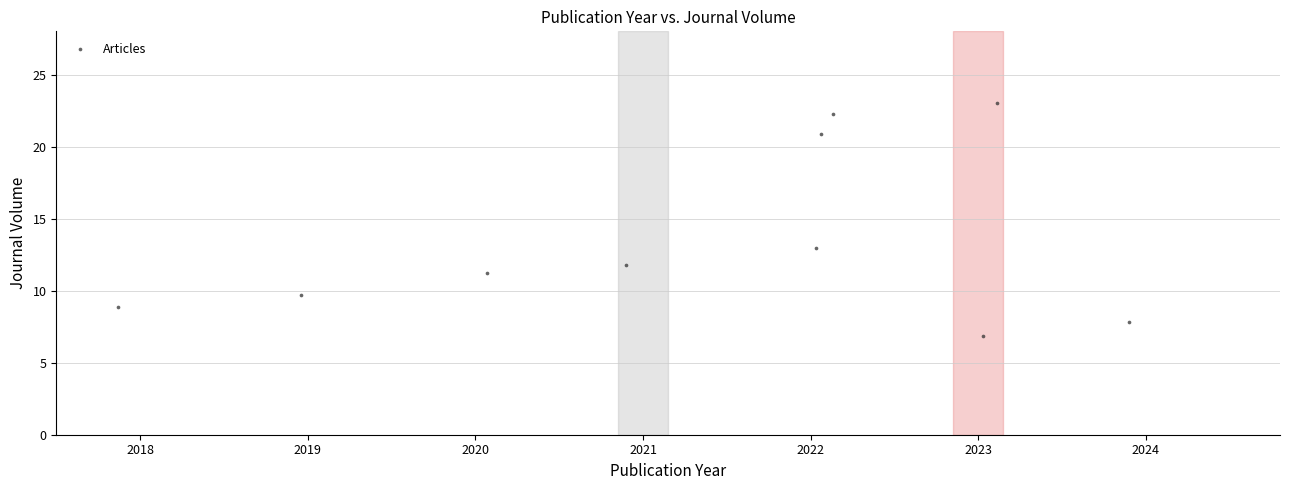

What Y value in the scatter plot is closest to 14?

13.0